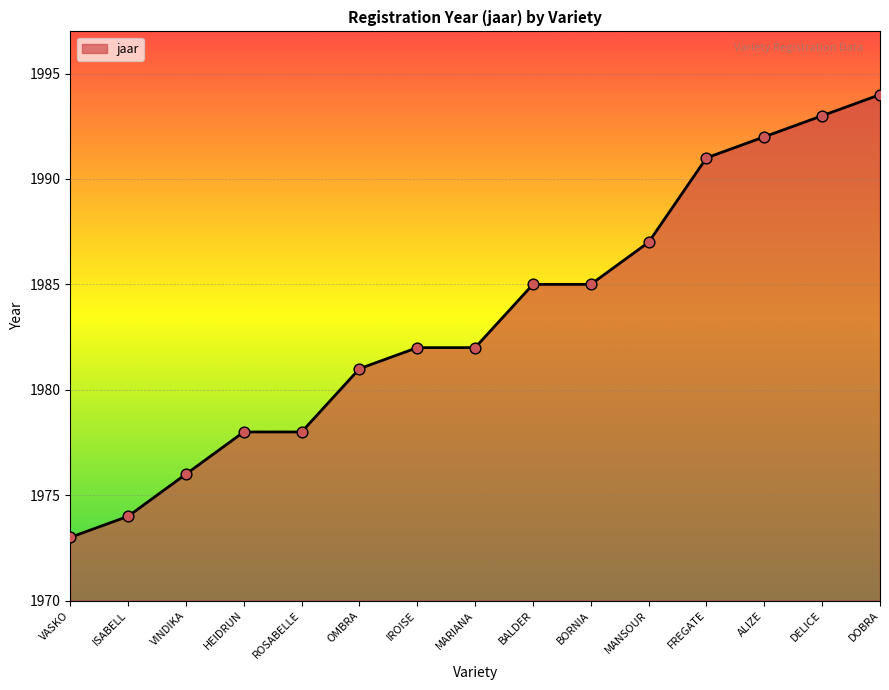

What is the change in value from OMBRA to ALIZE?

+11